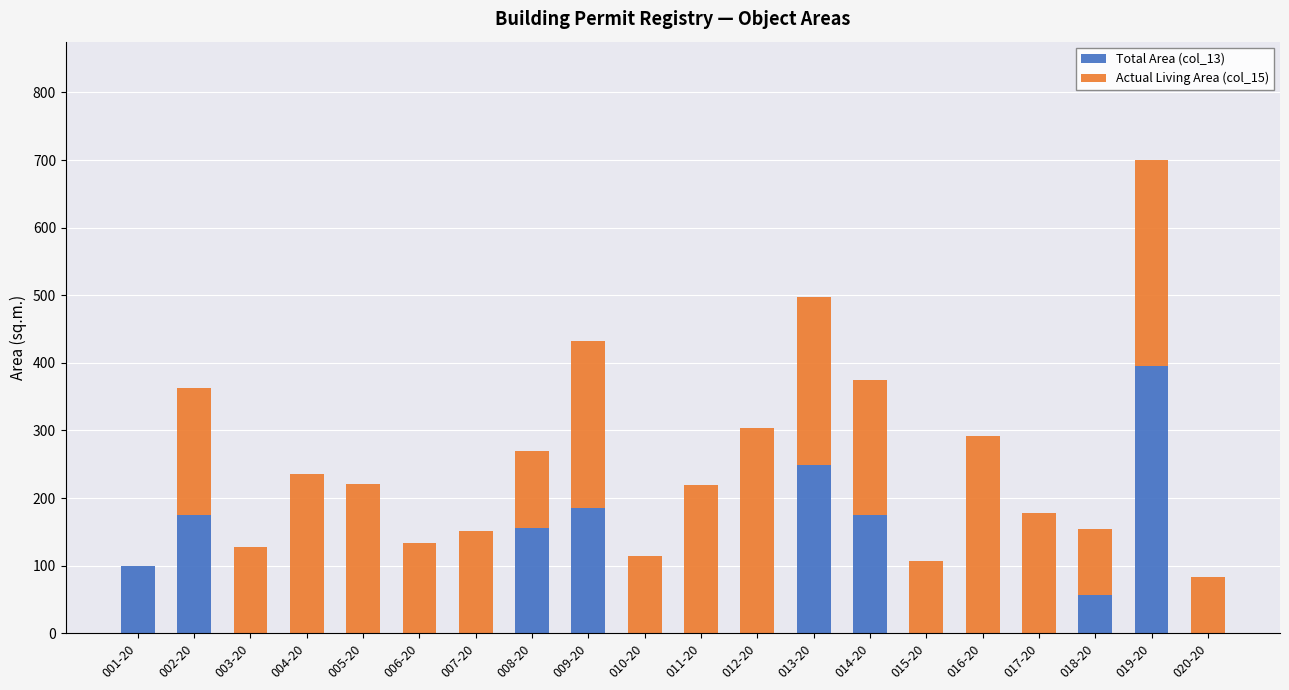

The value of Total Area (col_13) at 011-20 is 231.5. True or false?

False